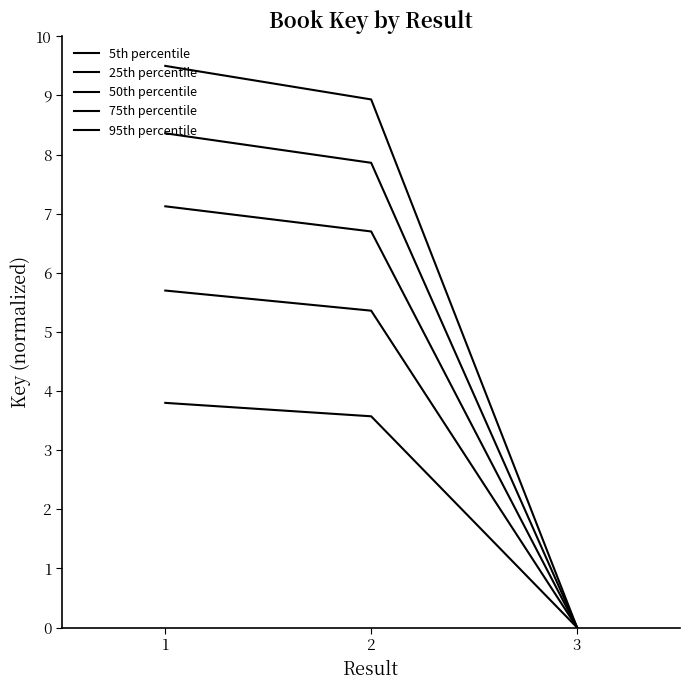

What is the difference between the highest and lowest values at 1?

5.7